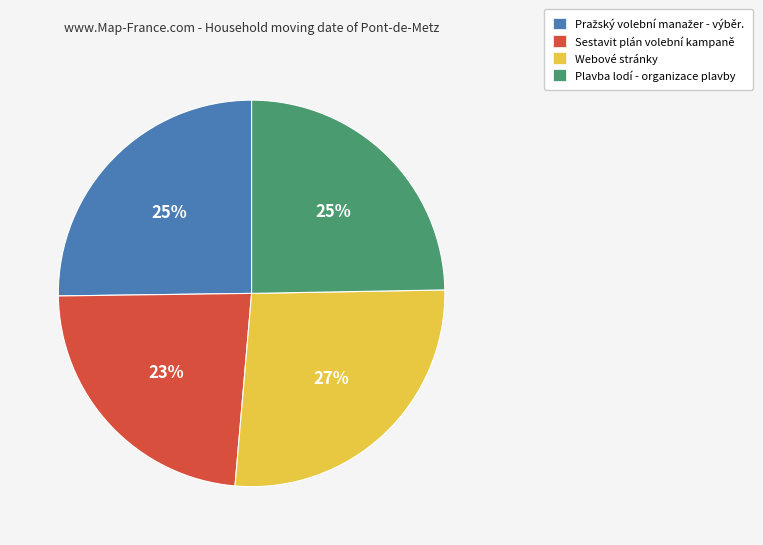

Is there any slice that represents more than half of the pie?

No